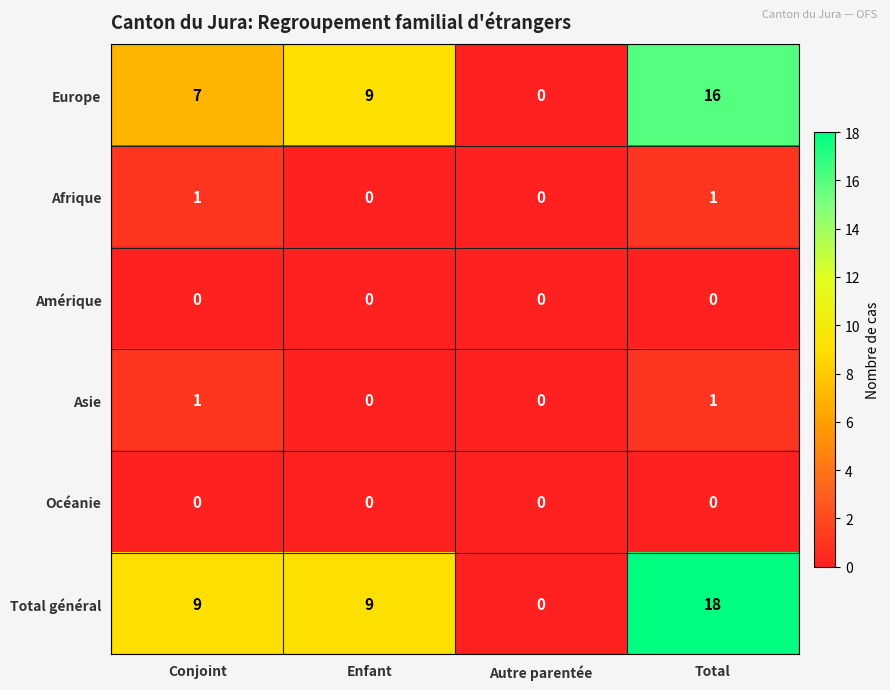

What is the difference between the highest and lowest values at Conjoint?

9